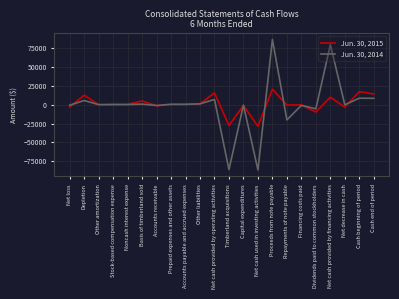

The value of Jun. 30, 2014 at Repayments of note payable is -7059. True or false?

False